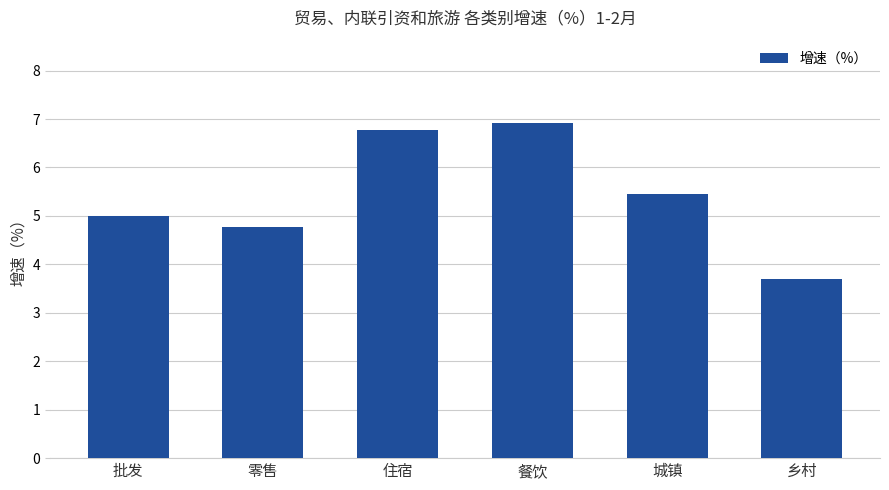

What is the maximum value shown in the chart?

6.9